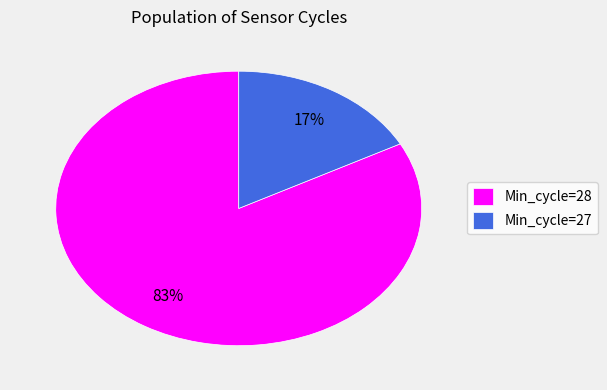

Combined, do Min_cycle=28 and Min_cycle=27 account for over 50%?

Yes